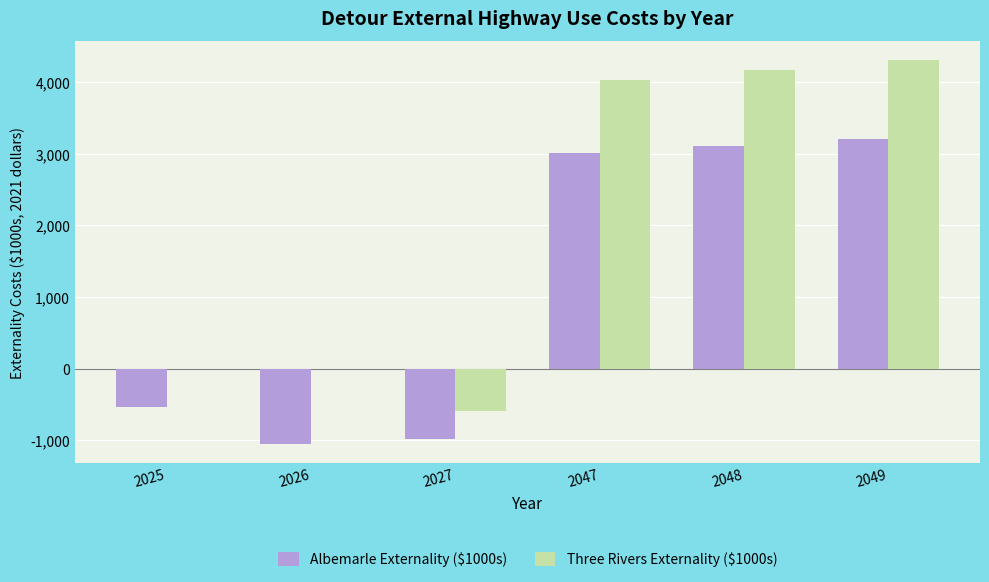

The value of Albemarle Externality ($1000s) at 2027 is -374.6. True or false?

False